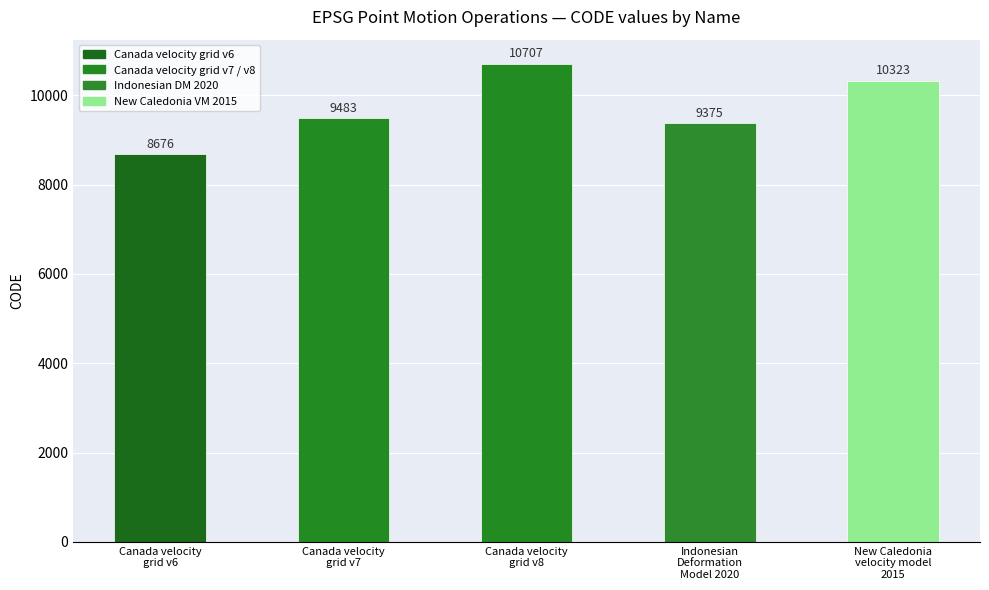

Which has a higher value, Indonesian
Deformation
Model 2020 or Canada velocity
grid v8?

Canada velocity
grid v8